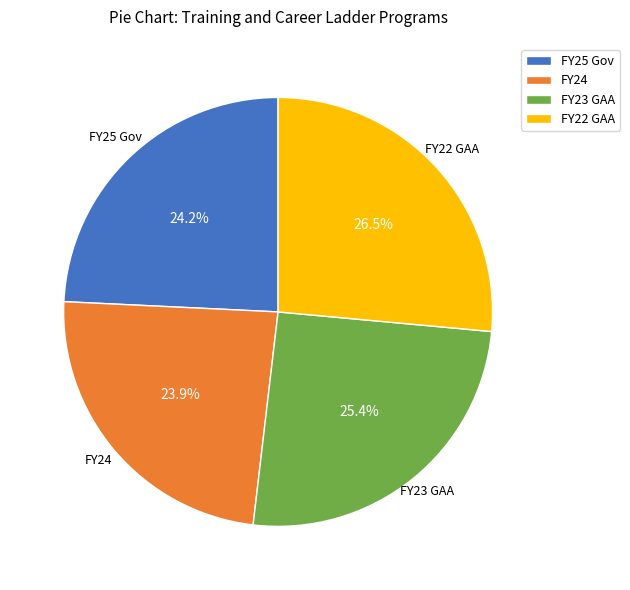

Which category has the biggest portion of the pie?

FY22 GAA